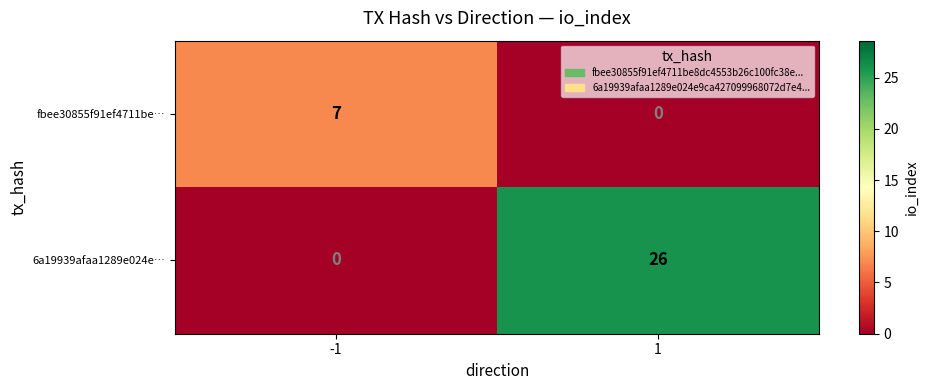

Which label corresponds to the largest value in the chart?

1